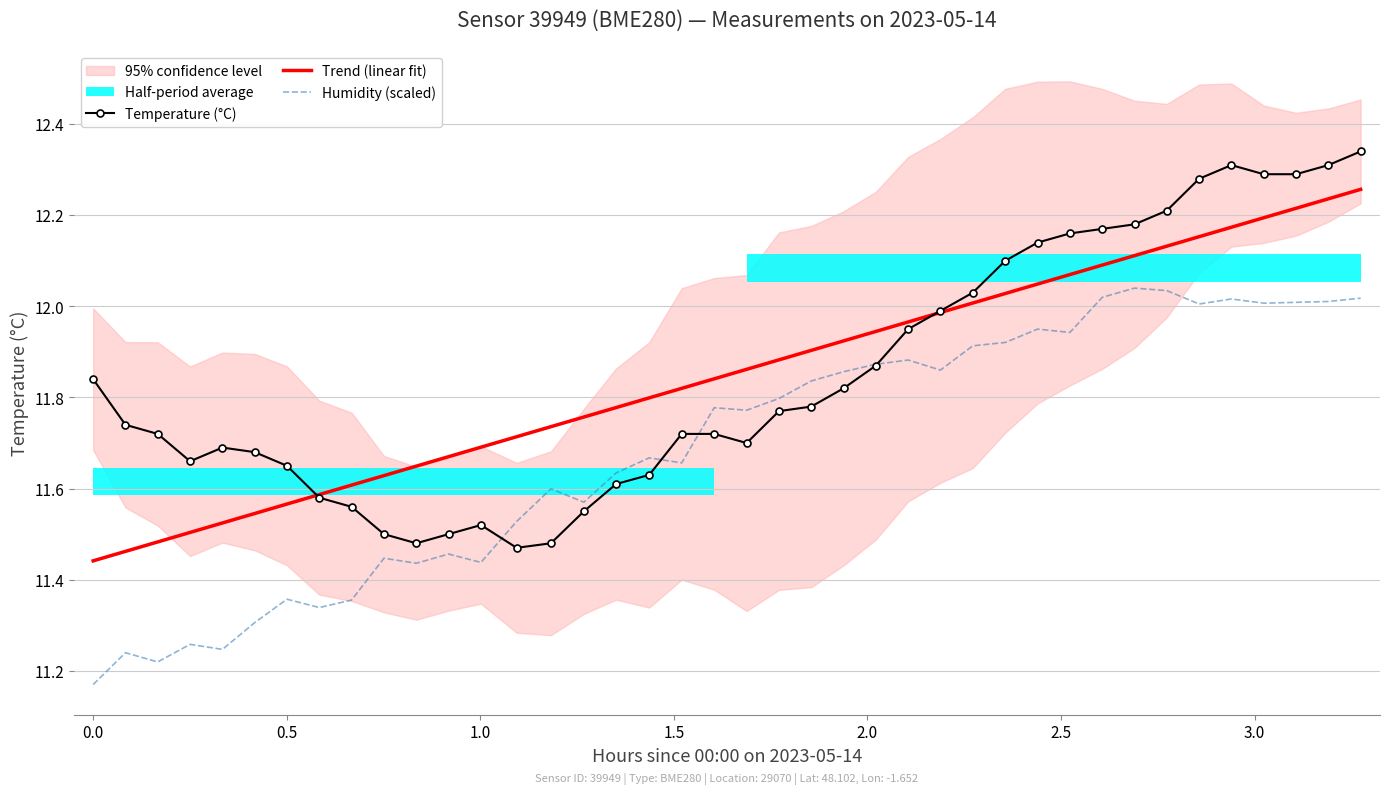

True or false: Trend (linear fit) and Humidity (scaled) intersect in this chart.

False